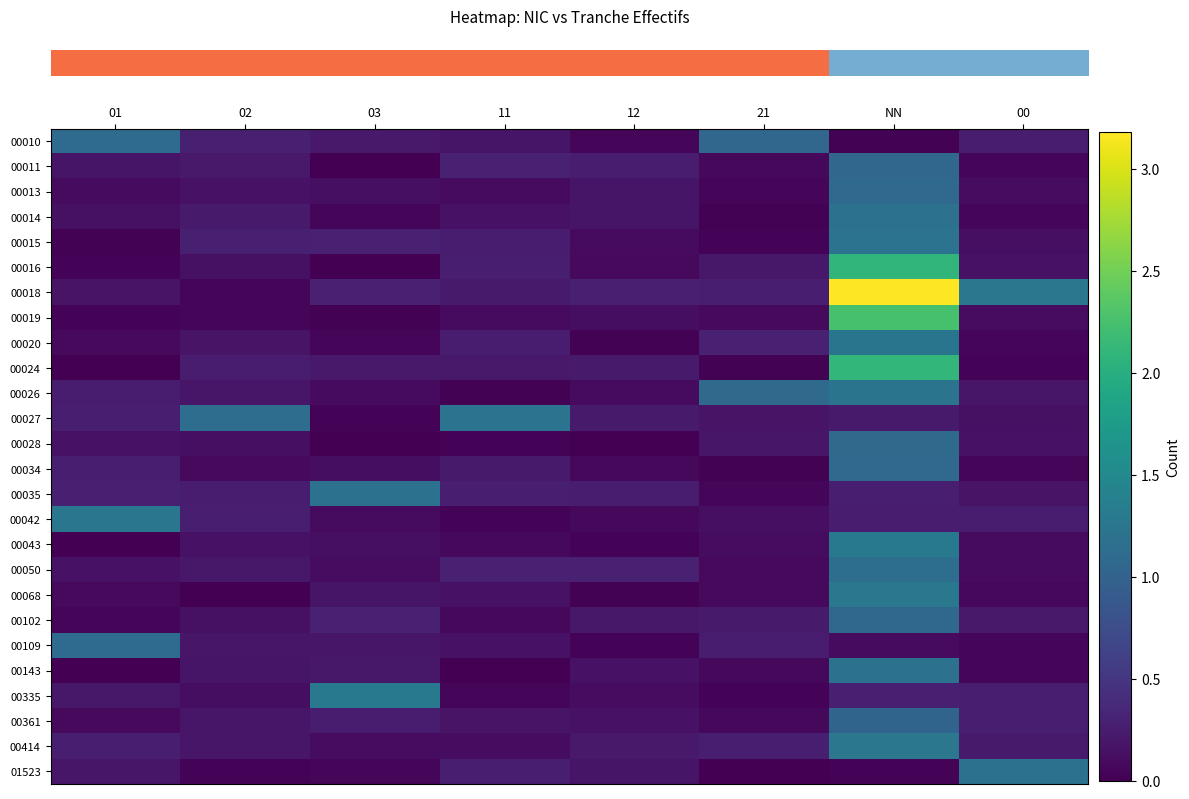

What is the spread (max minus min) of values at 12?

0.3